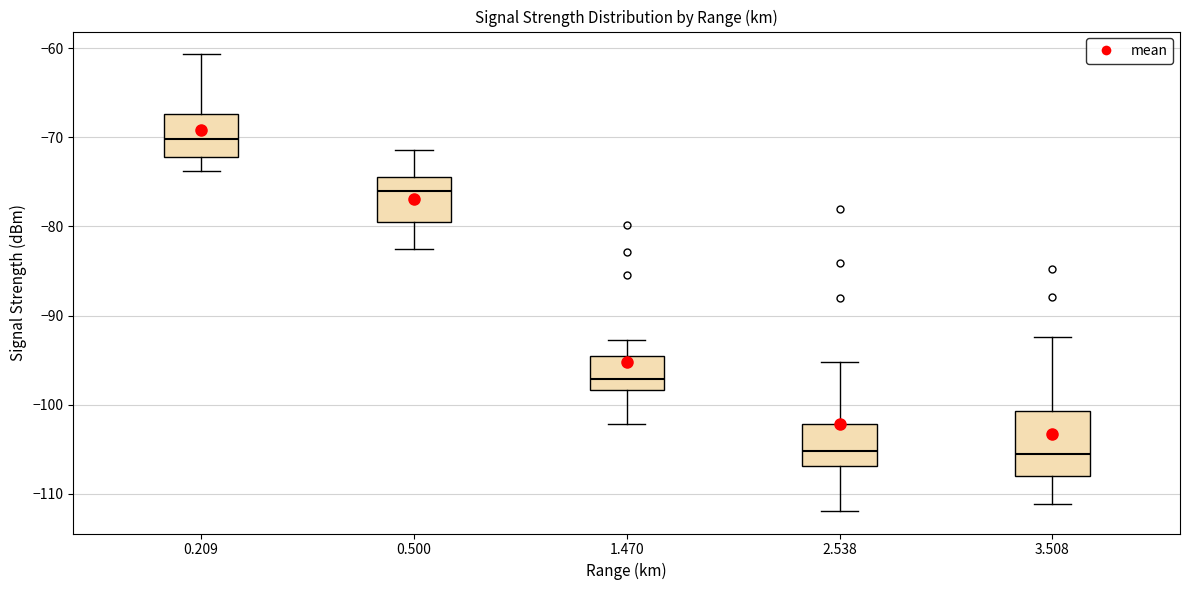

Where is the upper edge of the box at x = 2.538 on the y-axis? The values are not printed on the chart, so give them approximately, as read against the axis.

-102